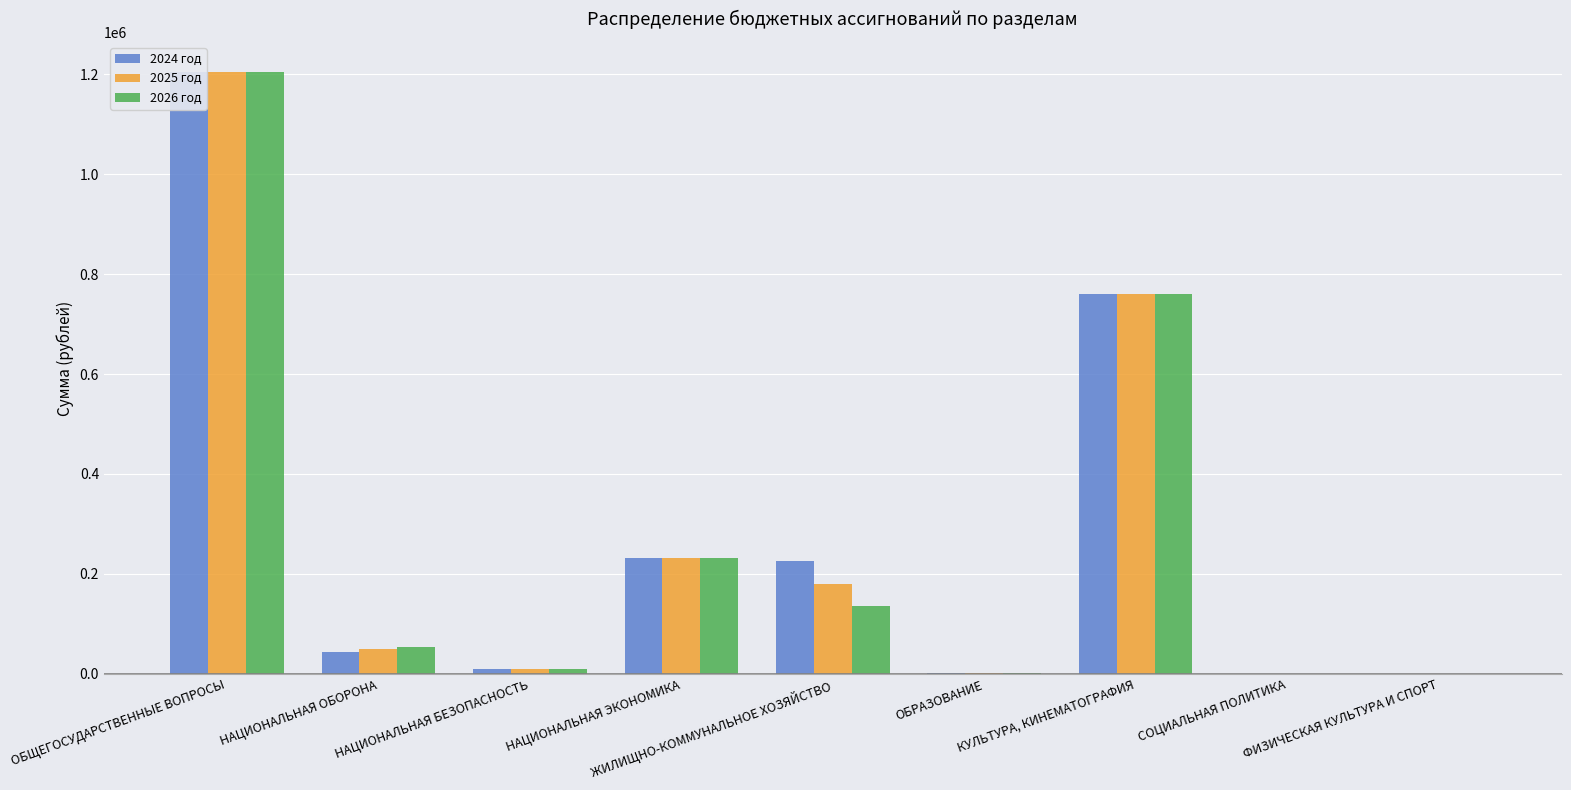

At СОЦИАЛЬНАЯ ПОЛИТИКА, list the series in order from largest to smallest.

2024 год, 2025 год, 2026 год